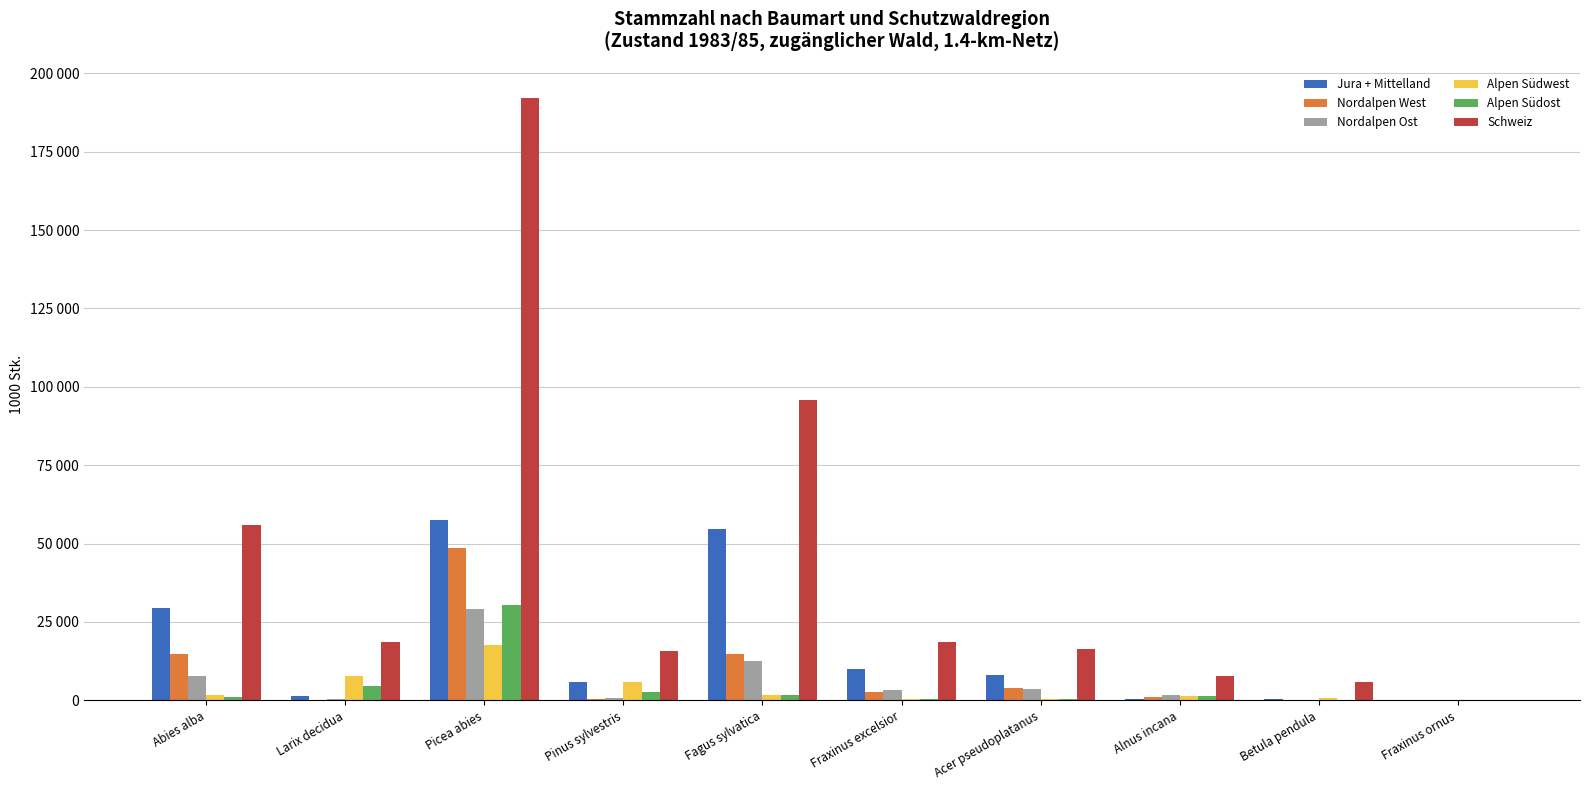

Which category has the lowest value in the Alpen Südwest series?

Fraxinus ornus